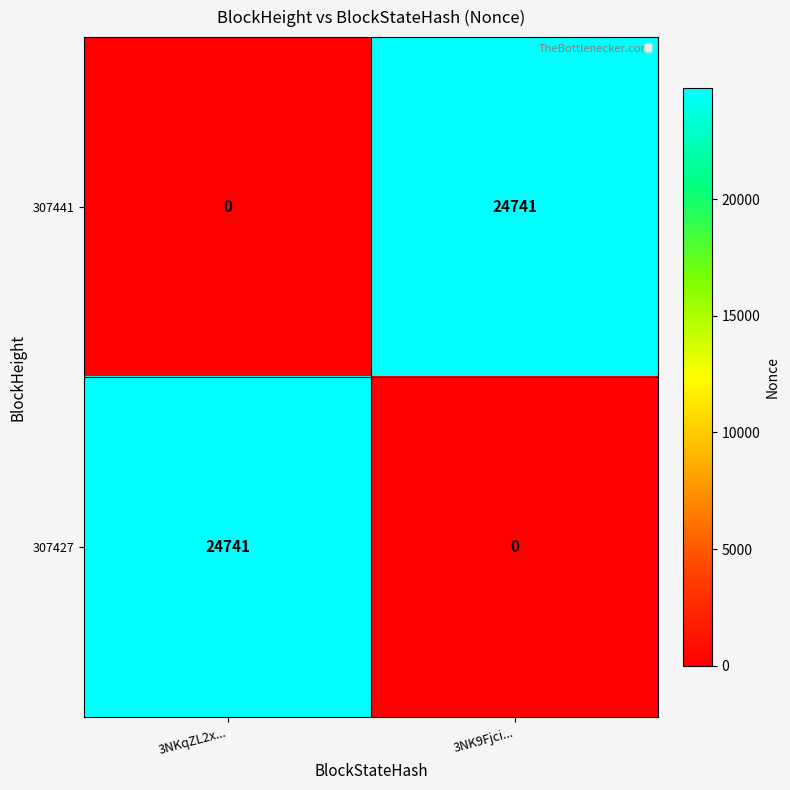

Reading left to right, what are all the values shown in this chart?

307441: 3NKqZL2x...=0	3NK9Fjci...=24741
307427: 3NKqZL2x...=24741	3NK9Fjci...=0